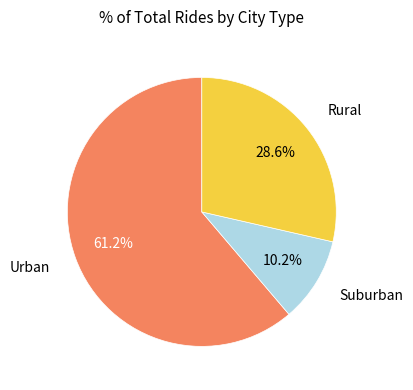

Is there any slice that represents more than half of the pie?

Yes